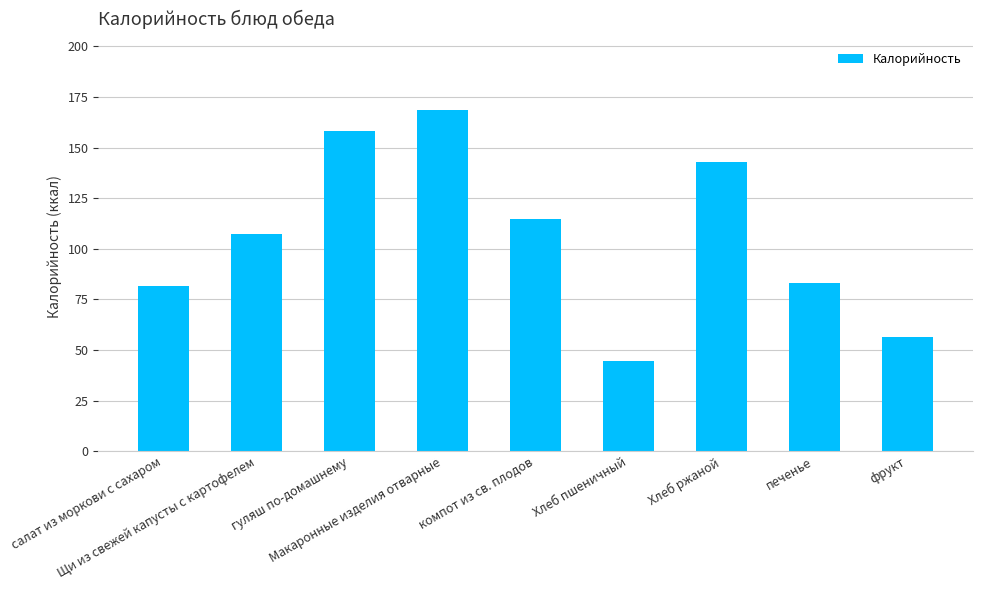

Is it true that the value at Хлеб пшеничный is 44.5?

True